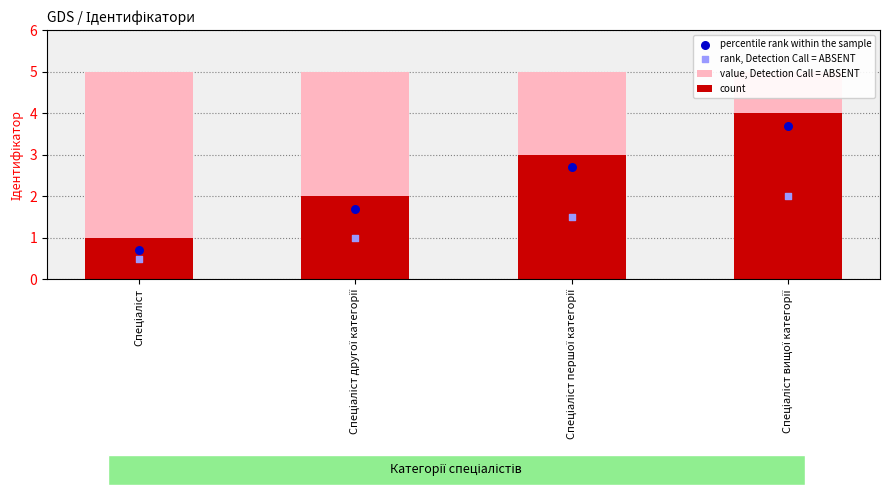

Which series contains the lowest Y value?

rank, Detection Call = ABSENT